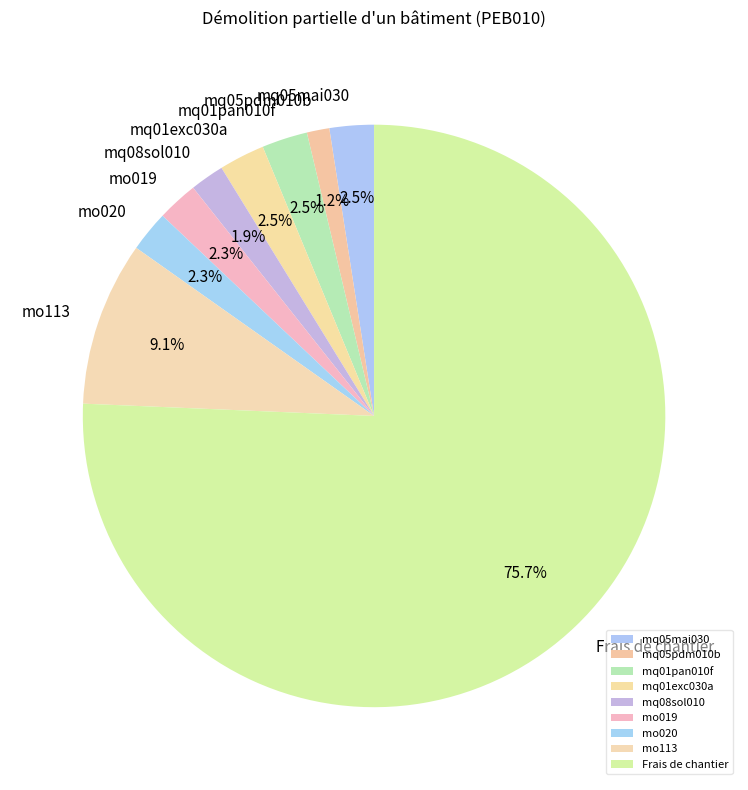

Count the number of slices in the pie.

9